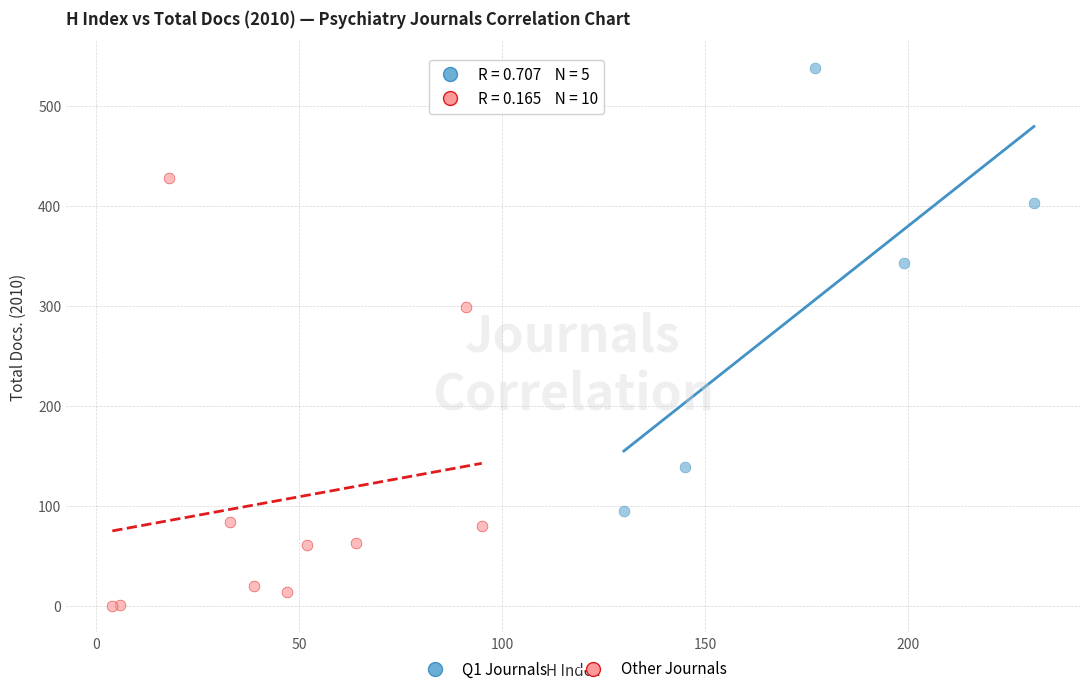

Which series reaches the maximum Y coordinate?

Q1 Journals